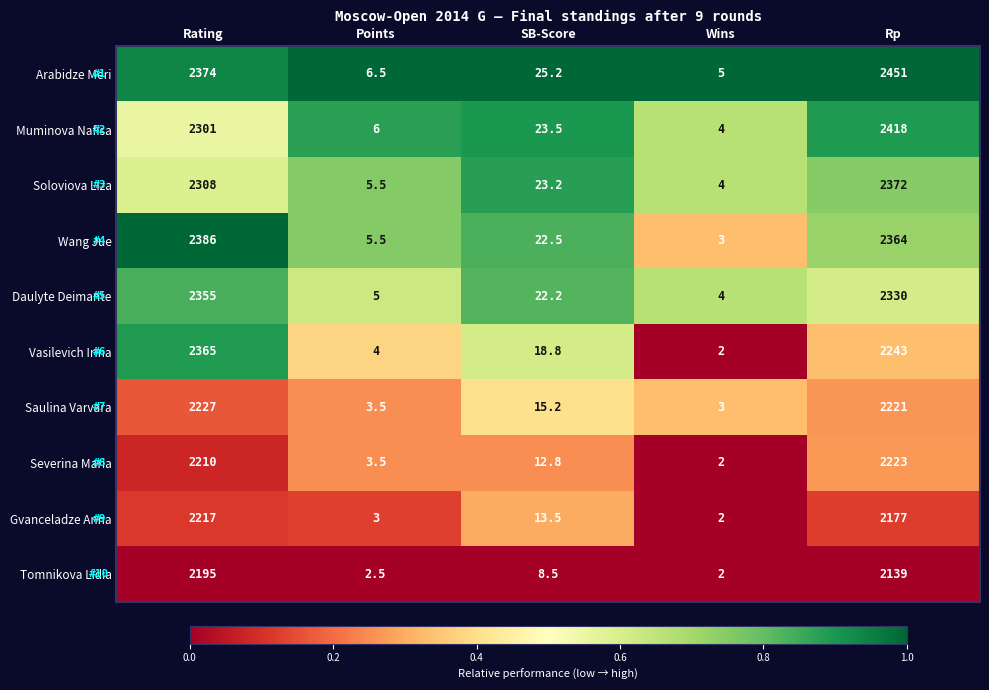

List the series in order of their peak value, highest first.

Arabidze Meri, Muminova Nafisa, Wang Jue, Soloviova Liza, Vasilevich Irina, Daulyte Deimante, Saulina Varvara, Severina Maria, Gvanceladze Anna, Tomnikova Lidia